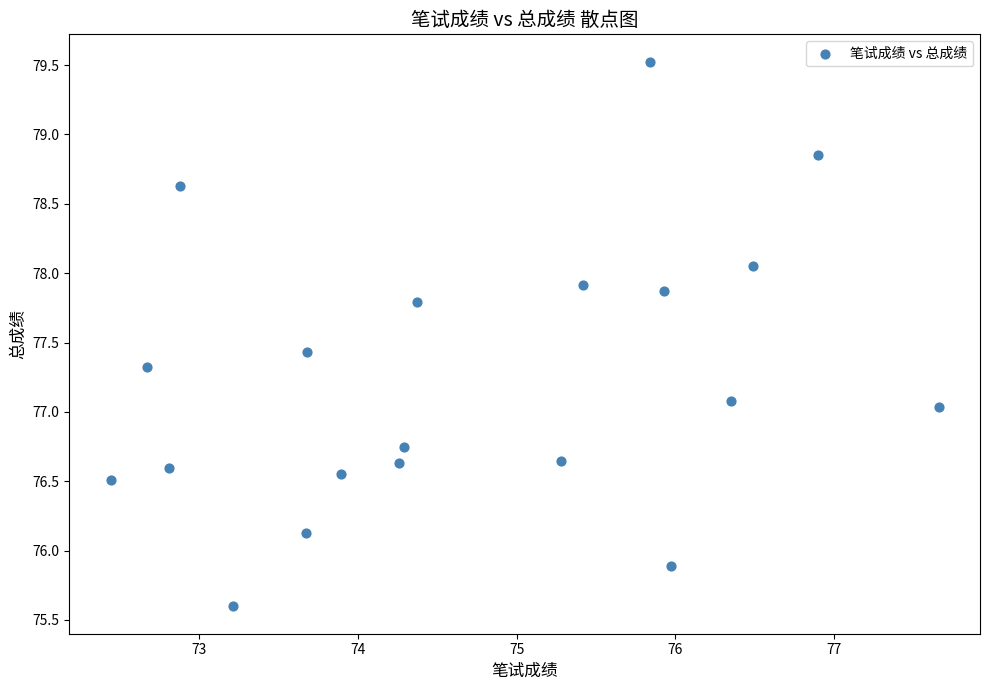

What is the range of Y values (max minus min)?

3.9